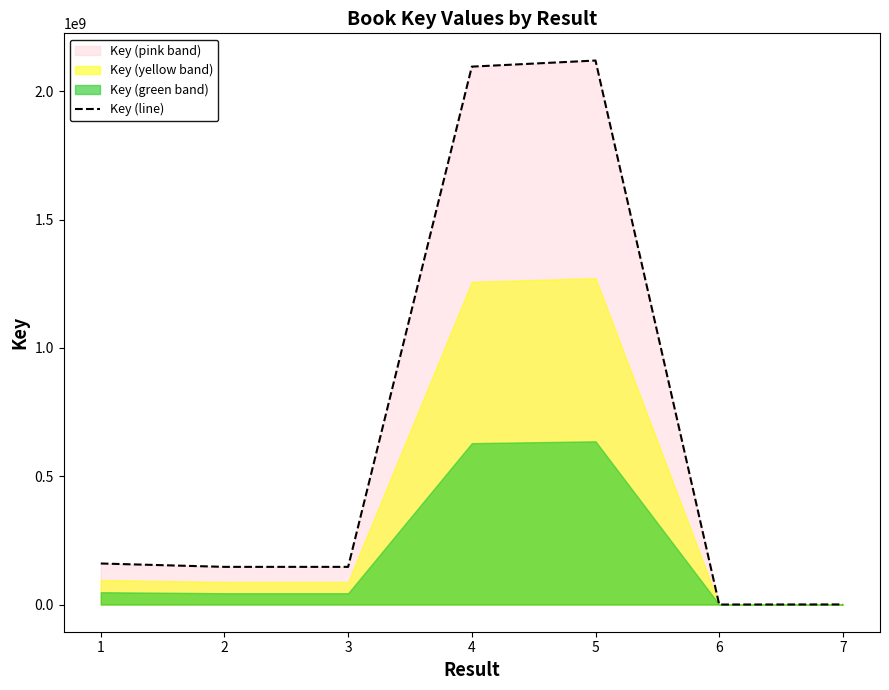

How many data points are less than 146720211?

3